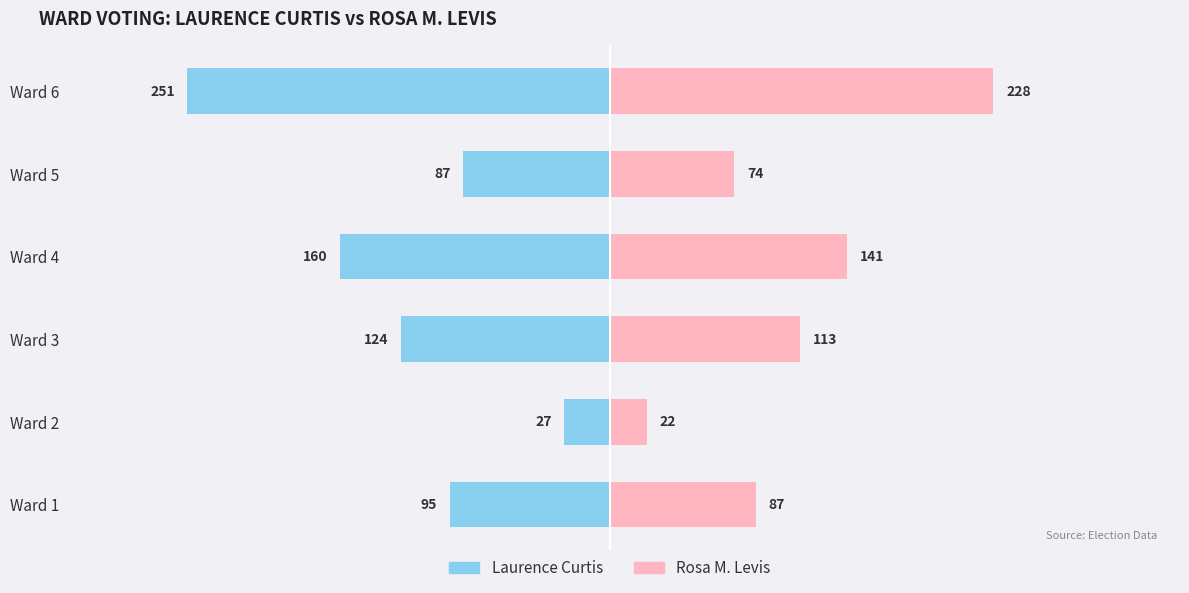

How many categories are shown in the chart?

6